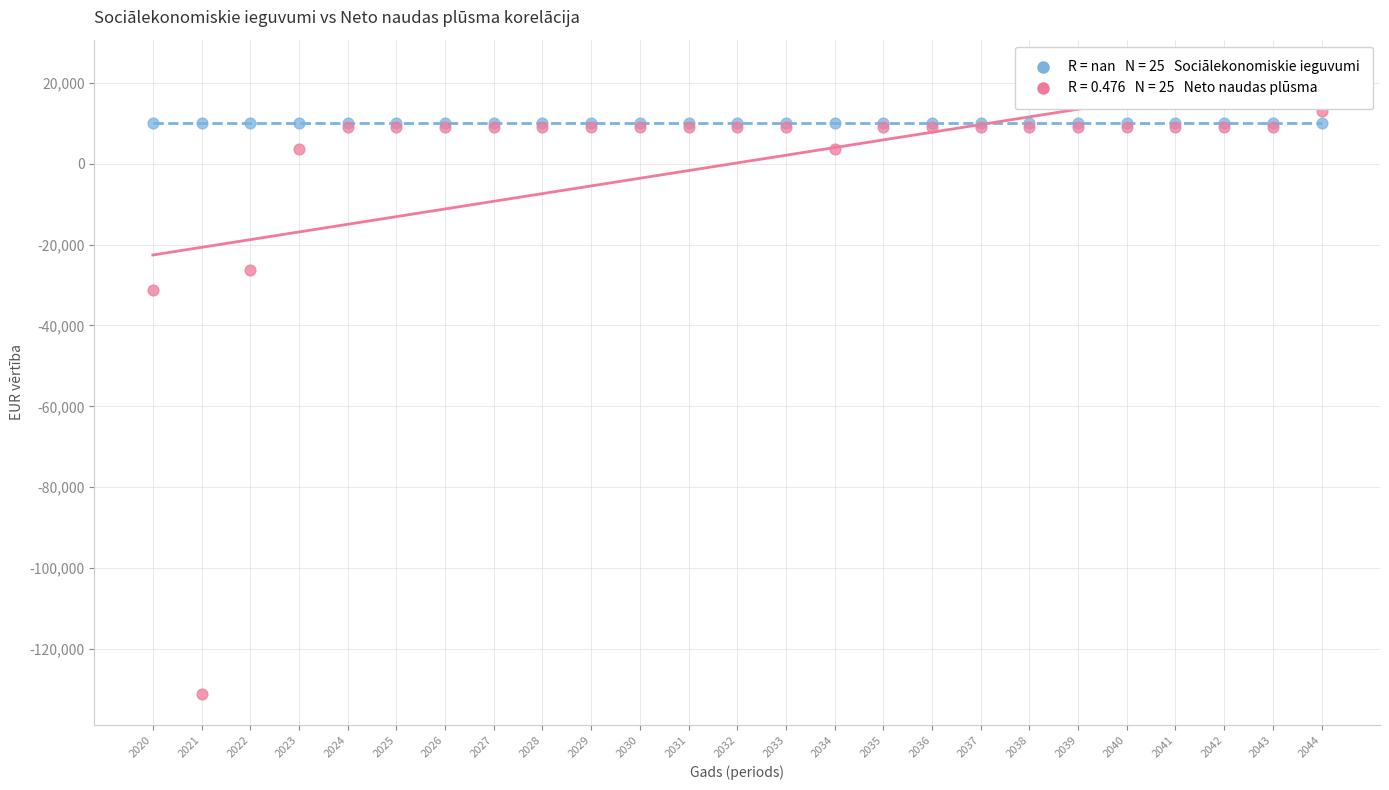

Across all series, what Y value is closest to -59077?

-31218.2